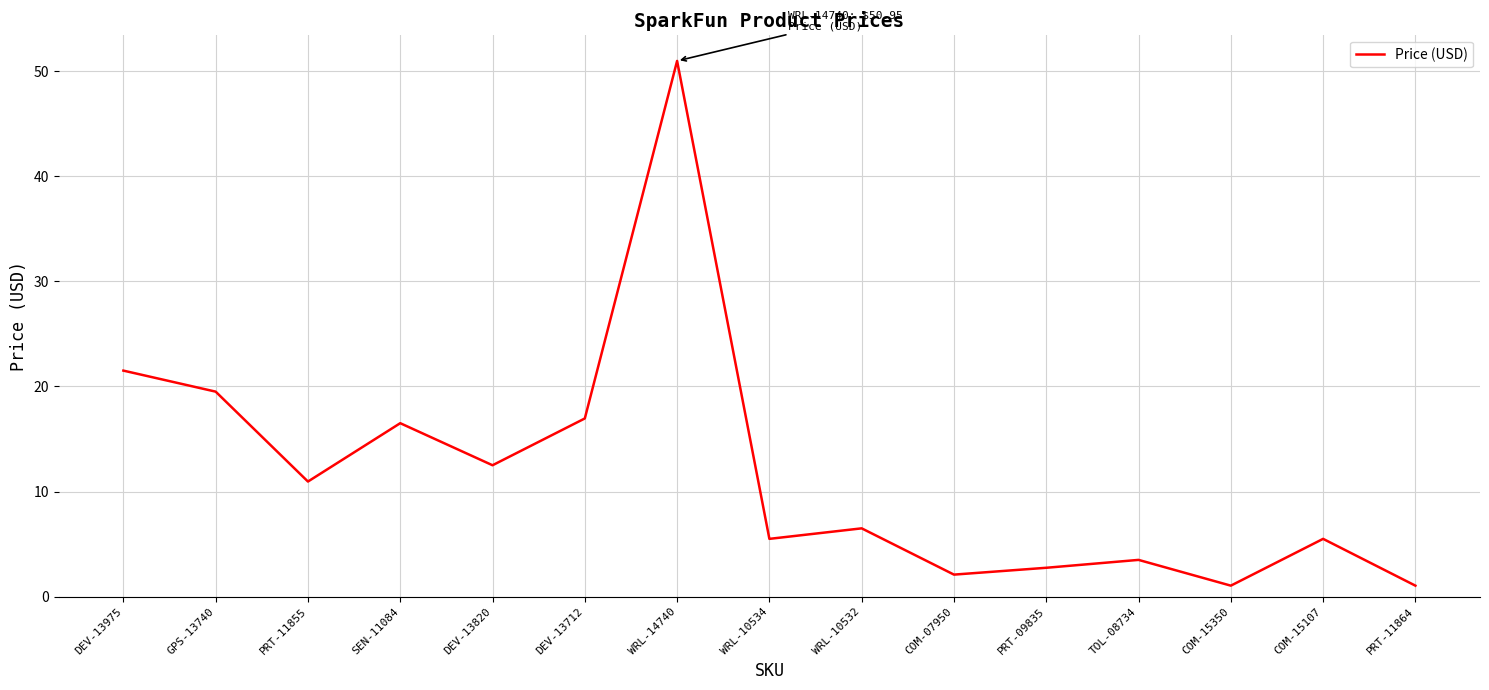

What is the maximum value shown in the chart?

51.0